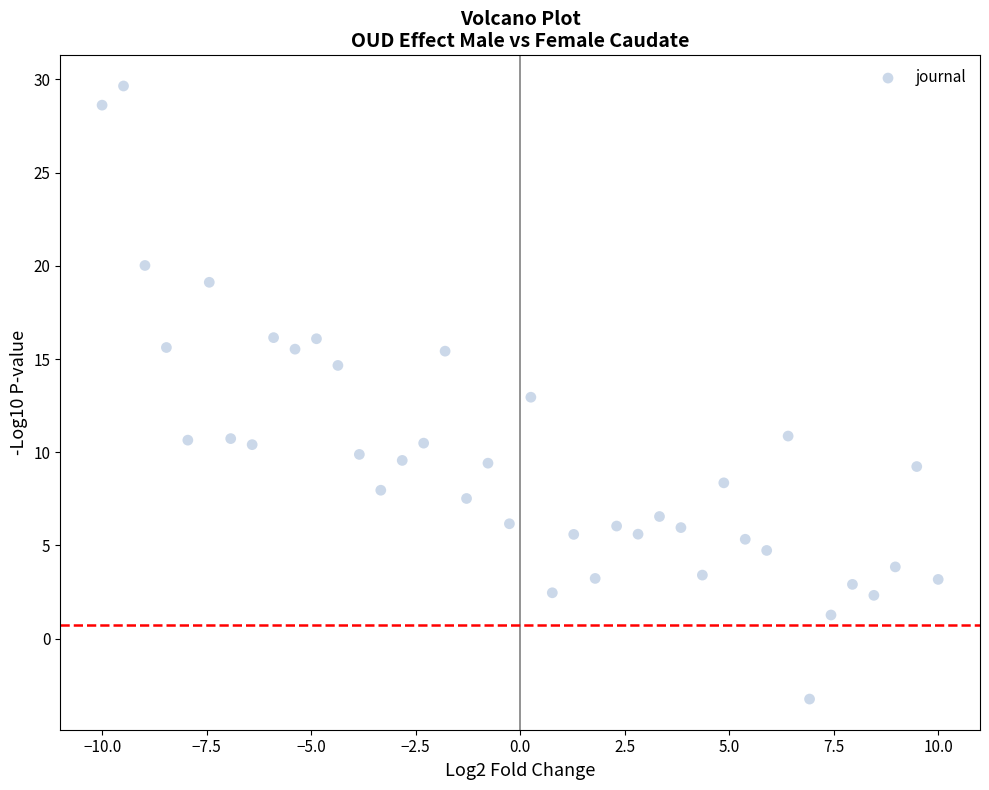

What is the range of Y values (max minus min)?

32.9